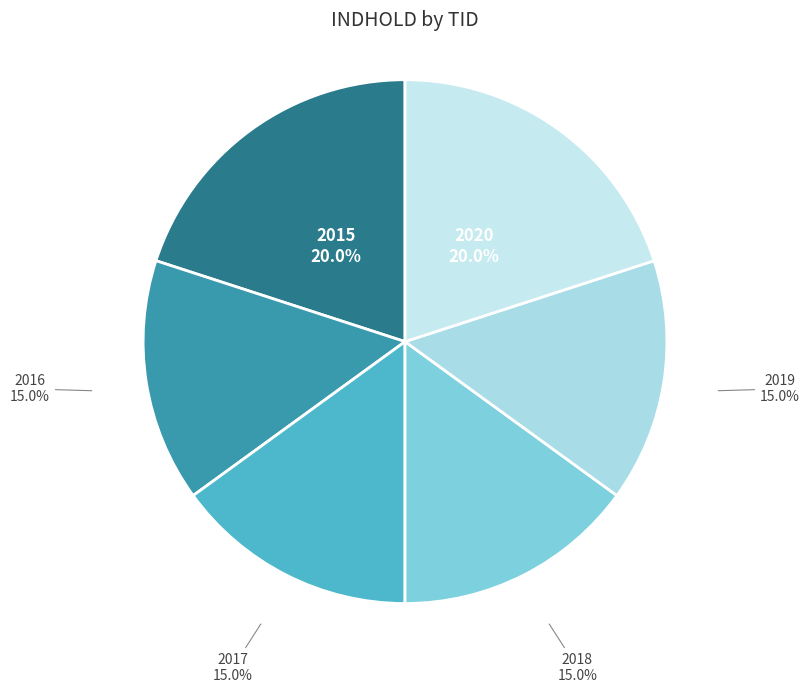

To the nearest percent, what is the combined percentage of 2017 and 2020?

35%